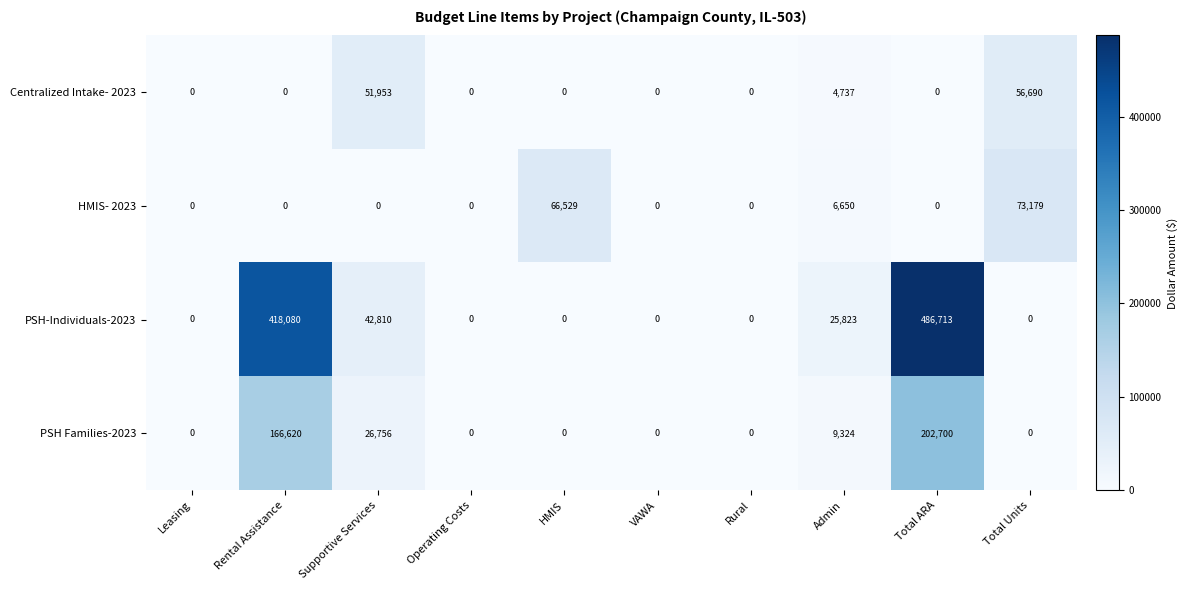

How many series are shown in this chart?

4